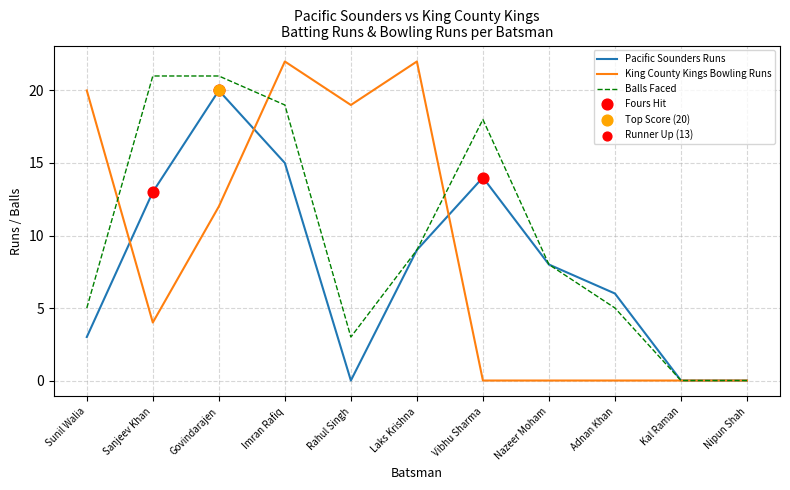

Which series has the largest range (max minus min)?

King County Kings Bowling Runs